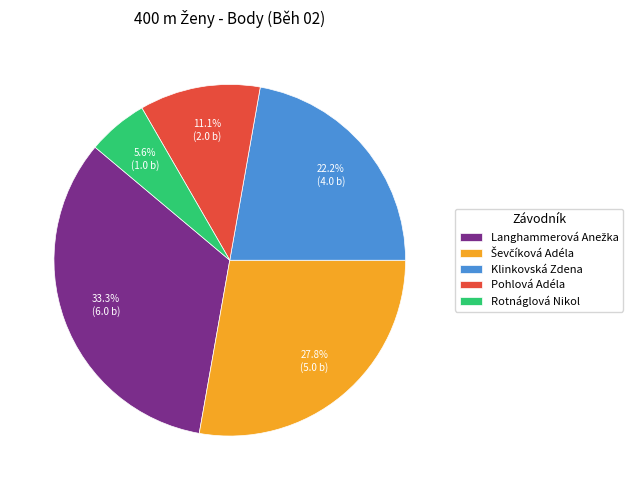

Is there a majority slice in this chart?

No